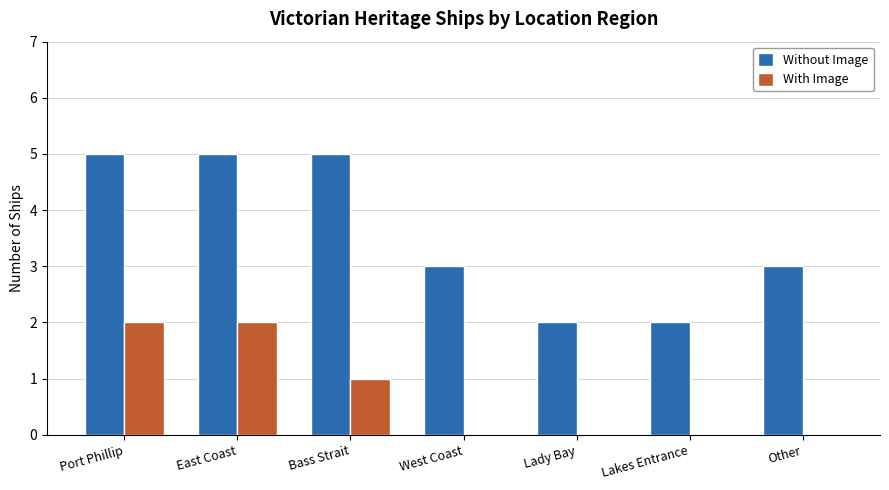

What is the total value across all series at Port Phillip?

7